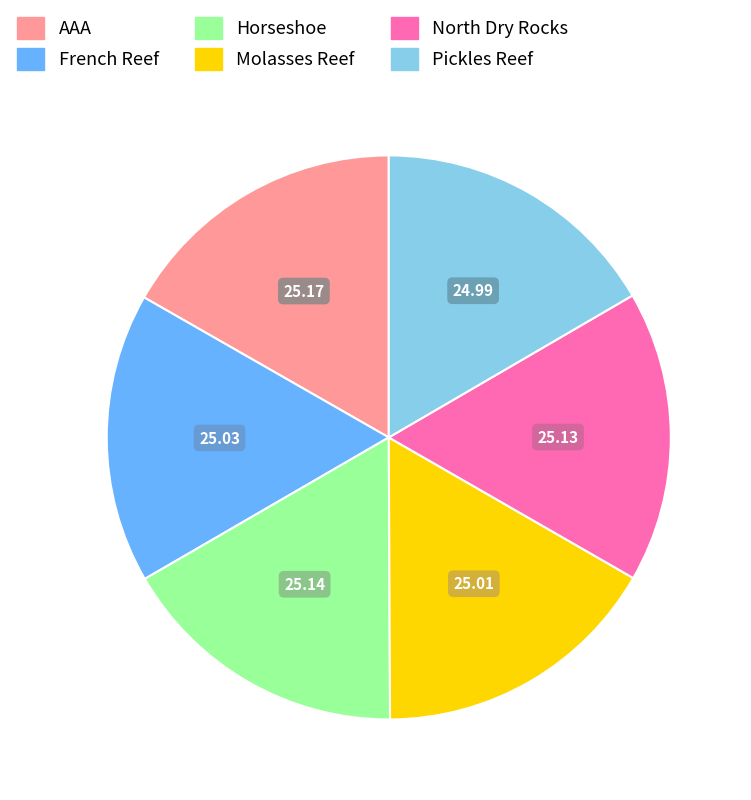

Do Horseshoe and French Reef together represent more than half of the pie?

No